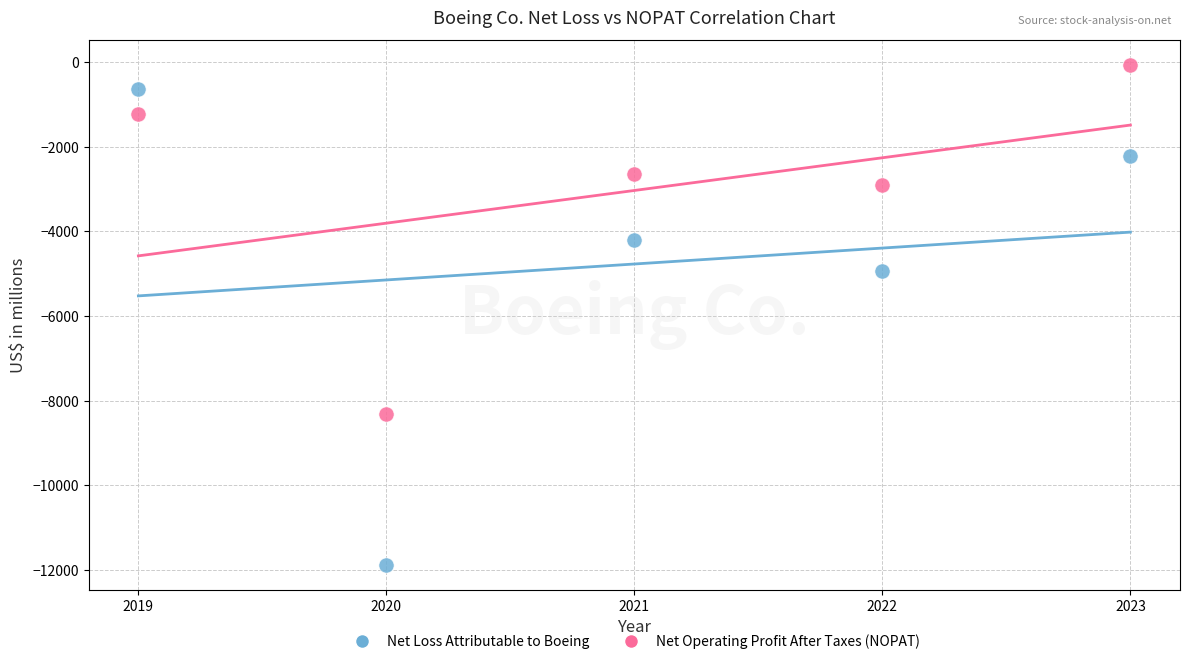

Across all data points, what is the average Y value?

-3905